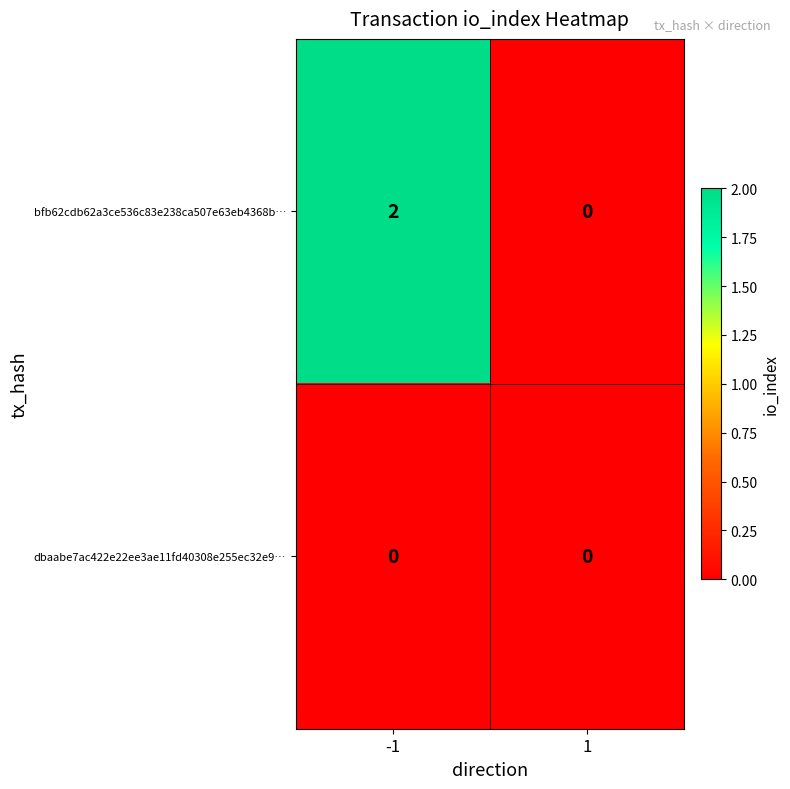

Which series has the largest total across all categories?

bfb62cdb62a3ce536c83e238ca507e63eb4368b…